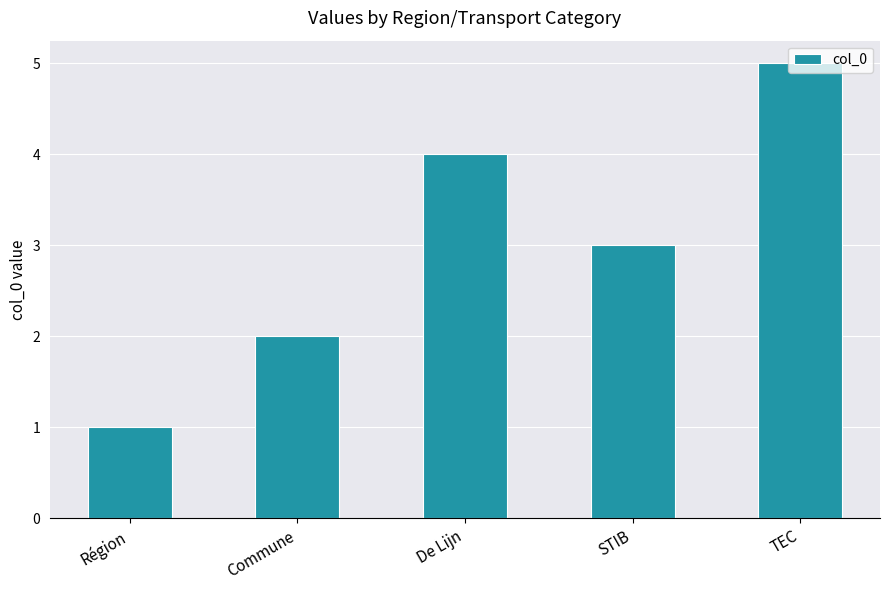

How many bars are there in total?

5